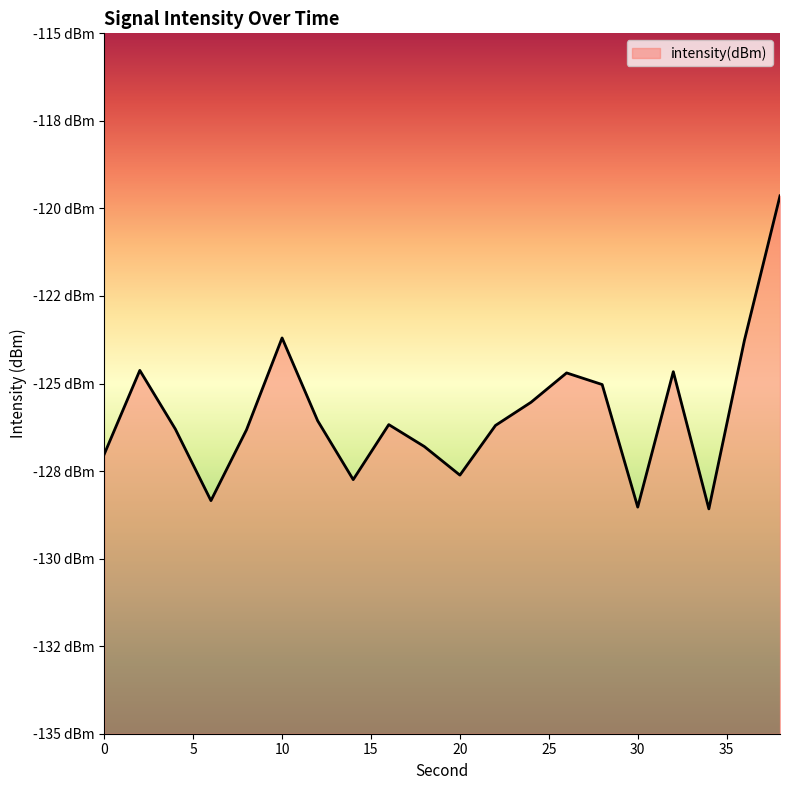

What is the value of the 9th point from the left?

-126.2